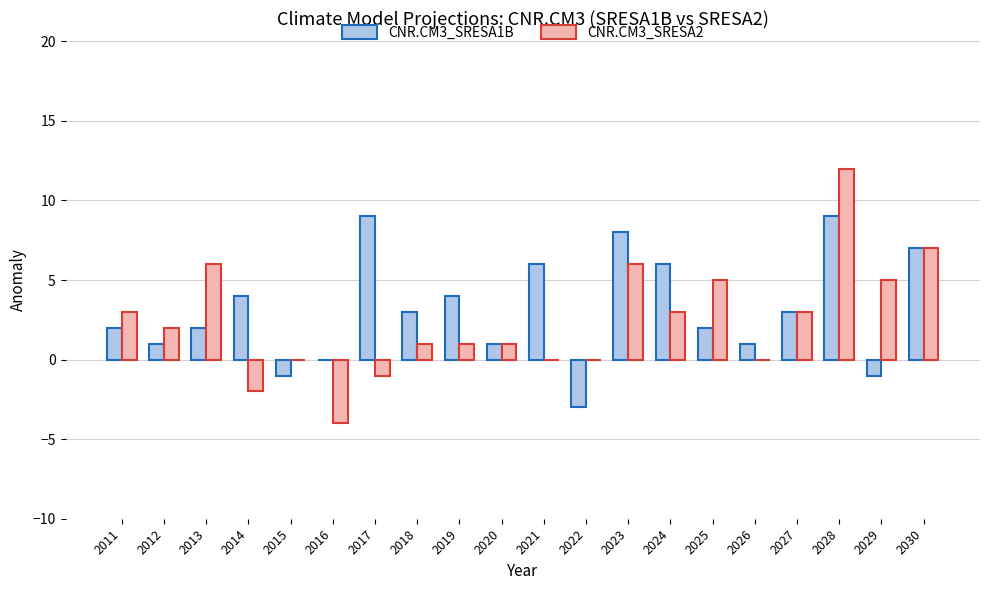

Which series changed the most between 2023 and 2025?

CNR.CM3_SRESA1B